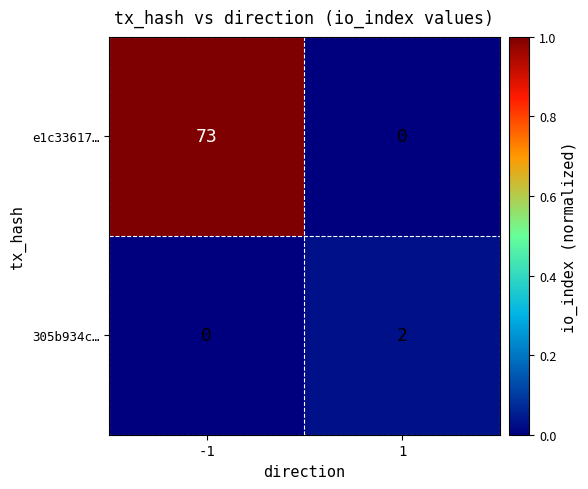

Is it true that e1c33617… equals 39 at 1?

False